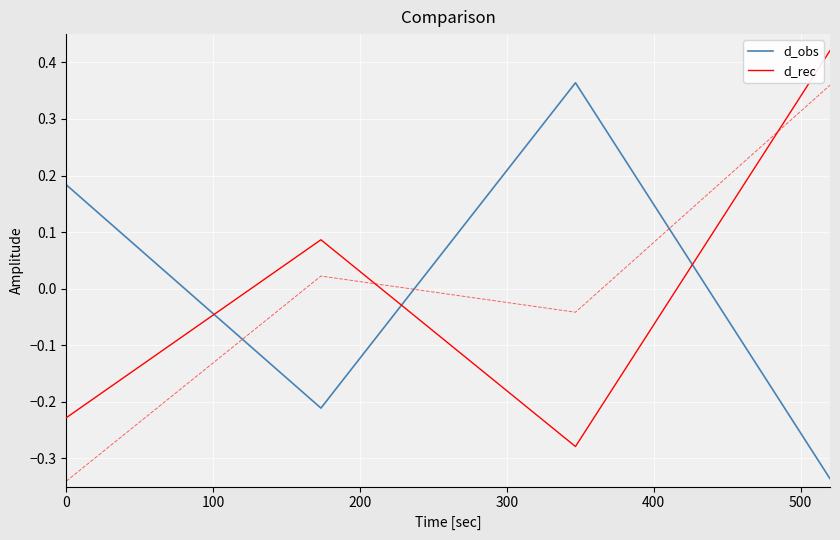

How many times do d_rec and d_obs cross each other?

3